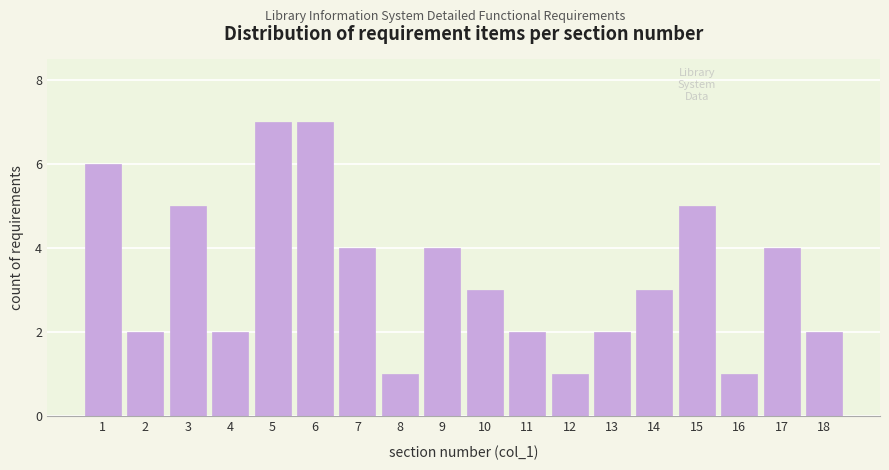

Reading right to left, extract all data points from this chart.

2	4	1	5	3	2	1	2	3	4	1	4	7	7	2	5	2	6